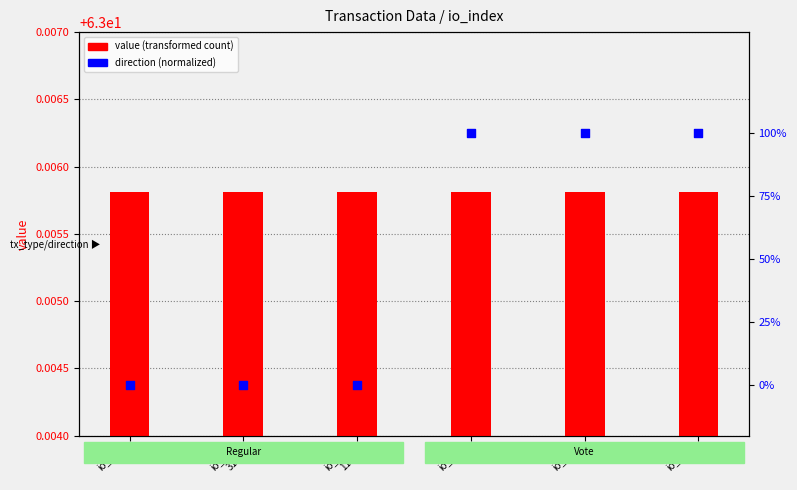

Which series contains the highest Y value?

direction (normalized)